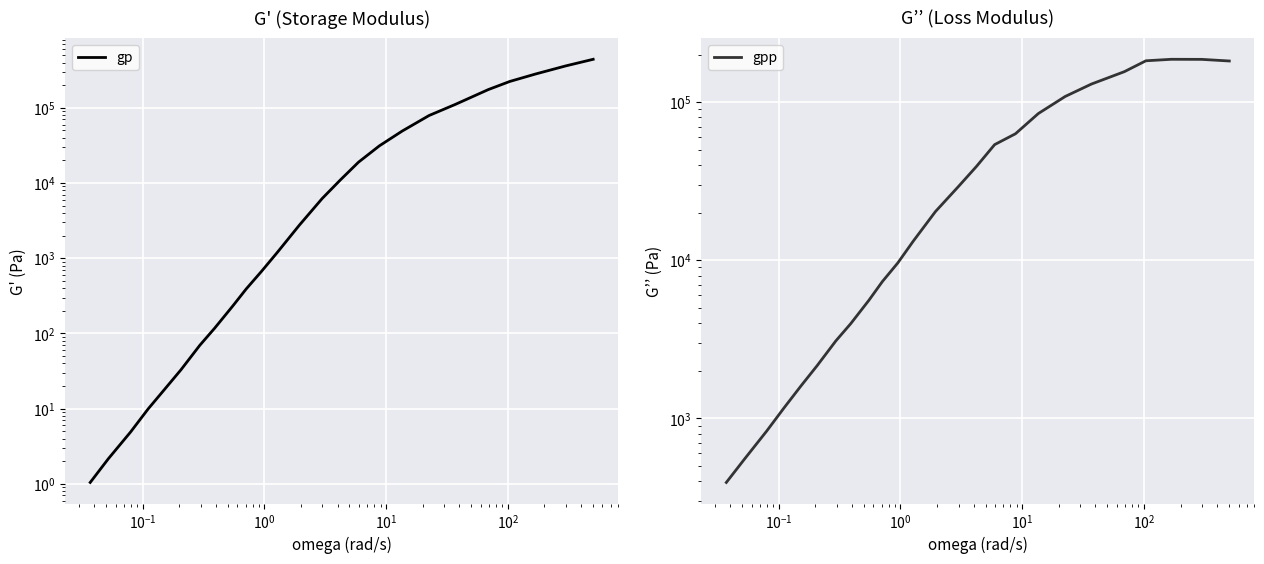

How many lines are shown in the chart?

2